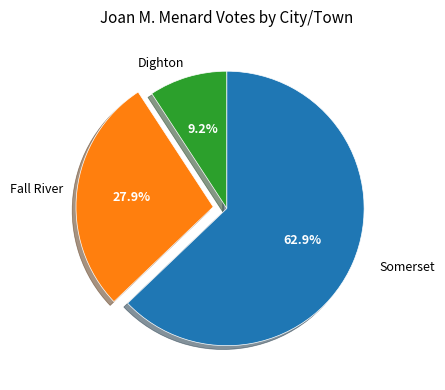

Is it true that Somerset is 63% of the pie?

True